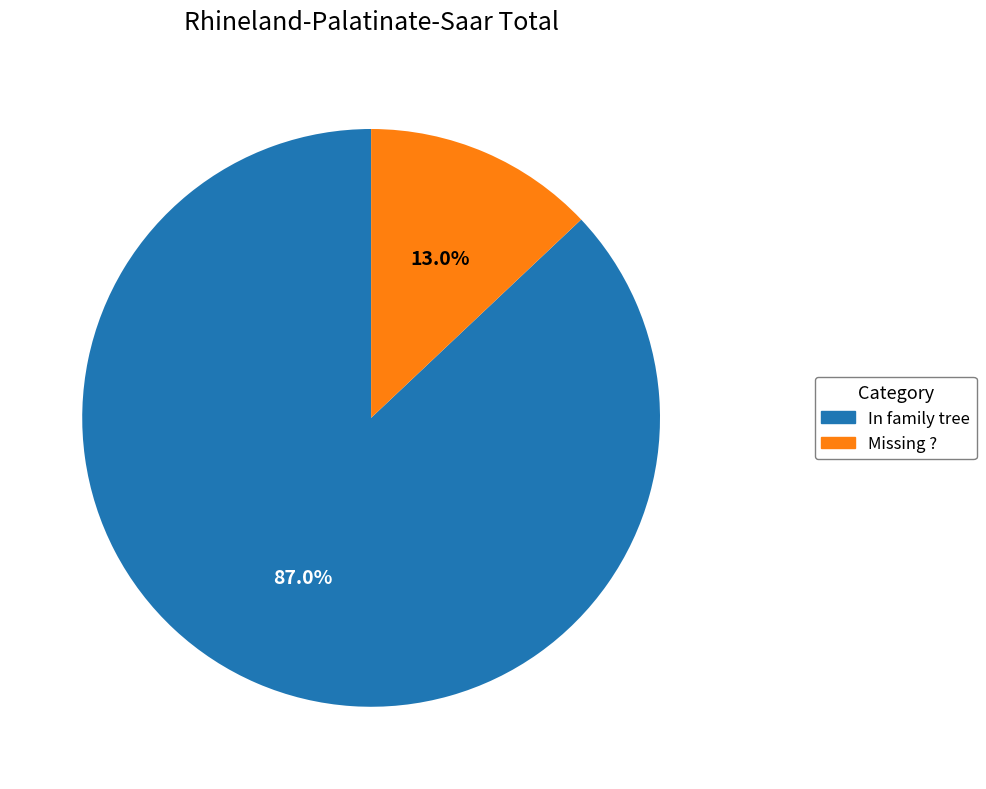

Does any single category account for the majority?

Yes